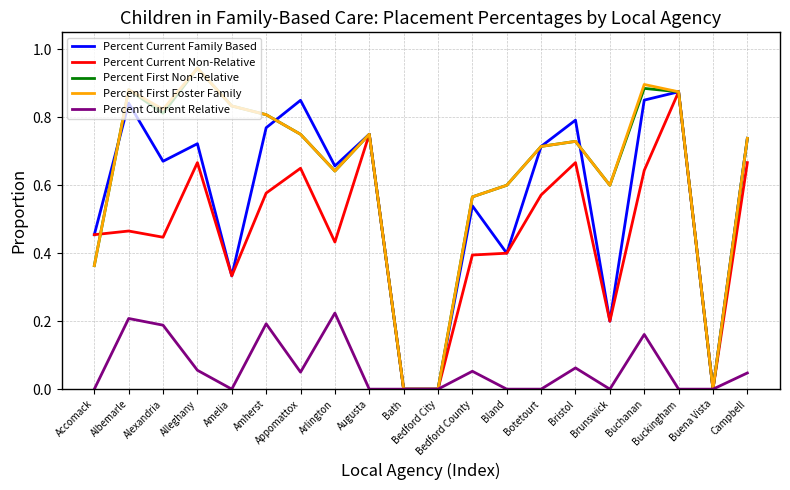

What is the average value of the Percent Current Relative series?

0.1